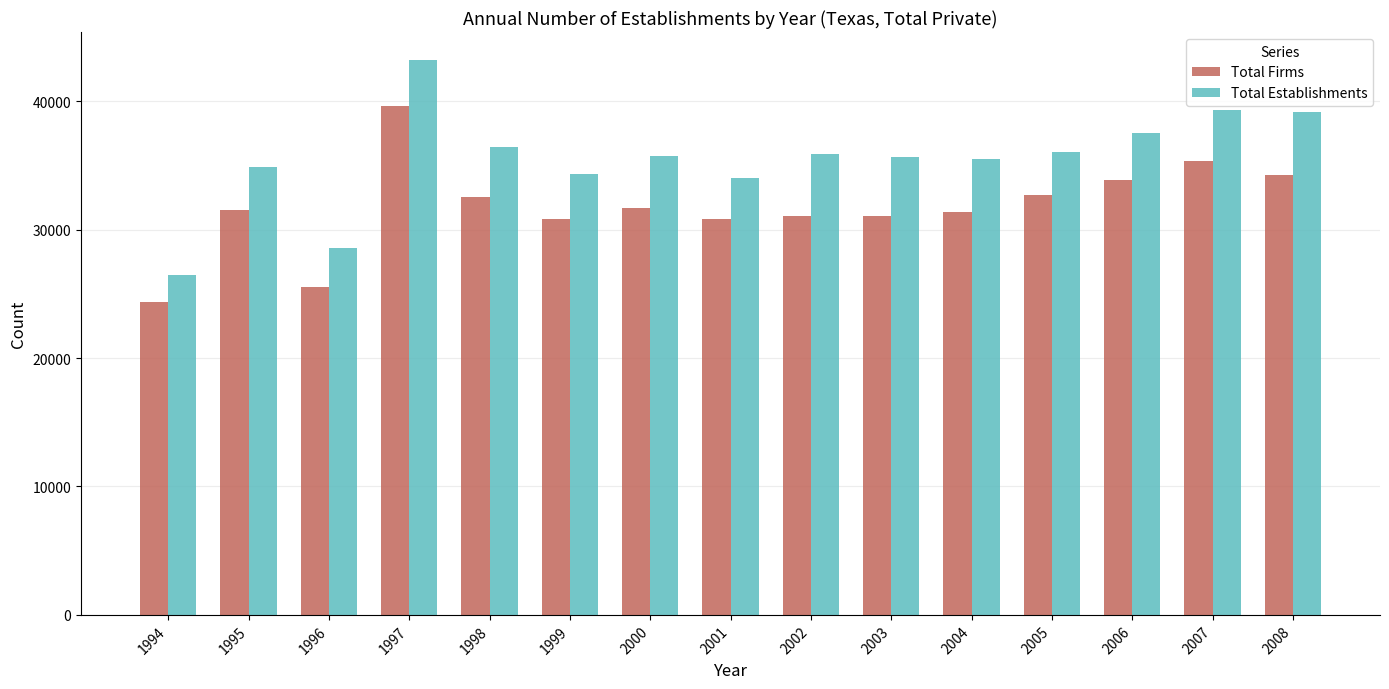

At which label does Total Establishments reach its peak?

1997